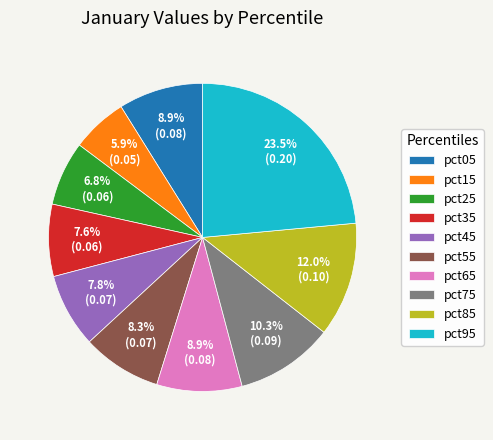

Is it true that pct65 is 9% of the pie?

True